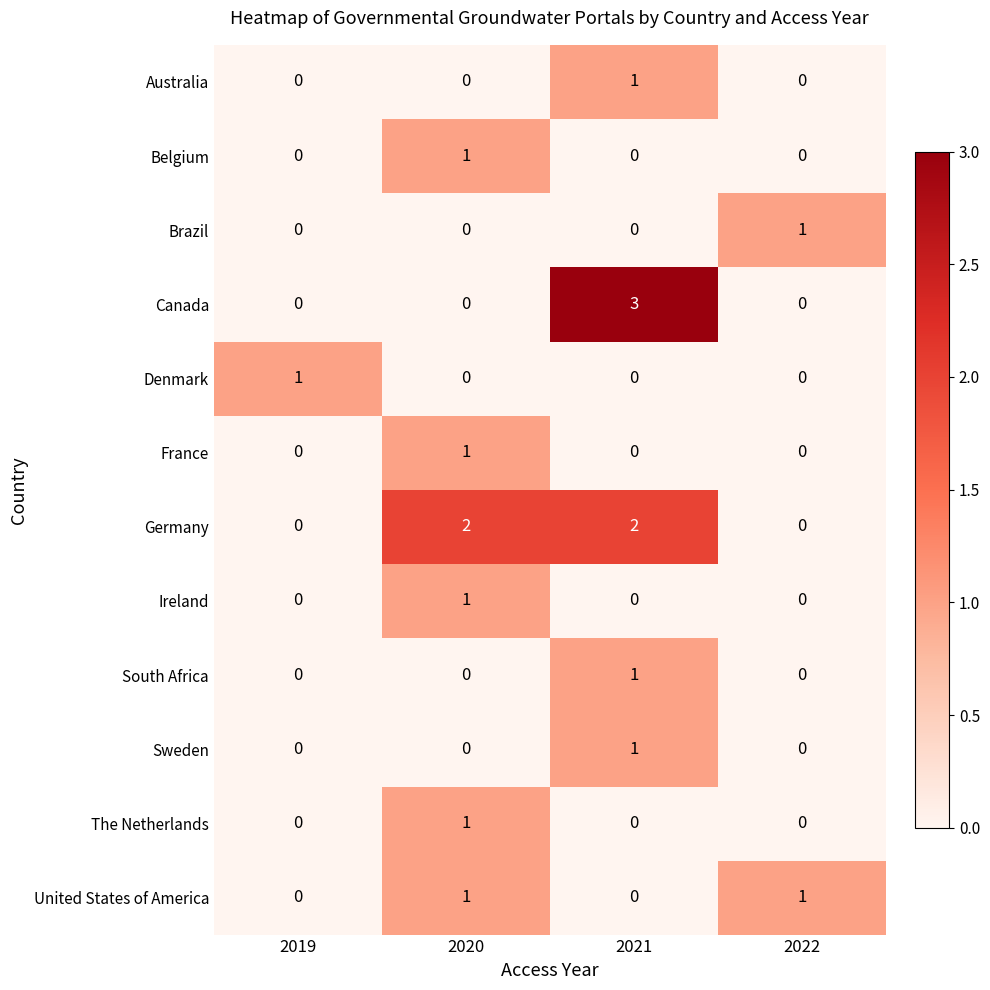

Which series changed the most between 2019 and 2020?

Germany